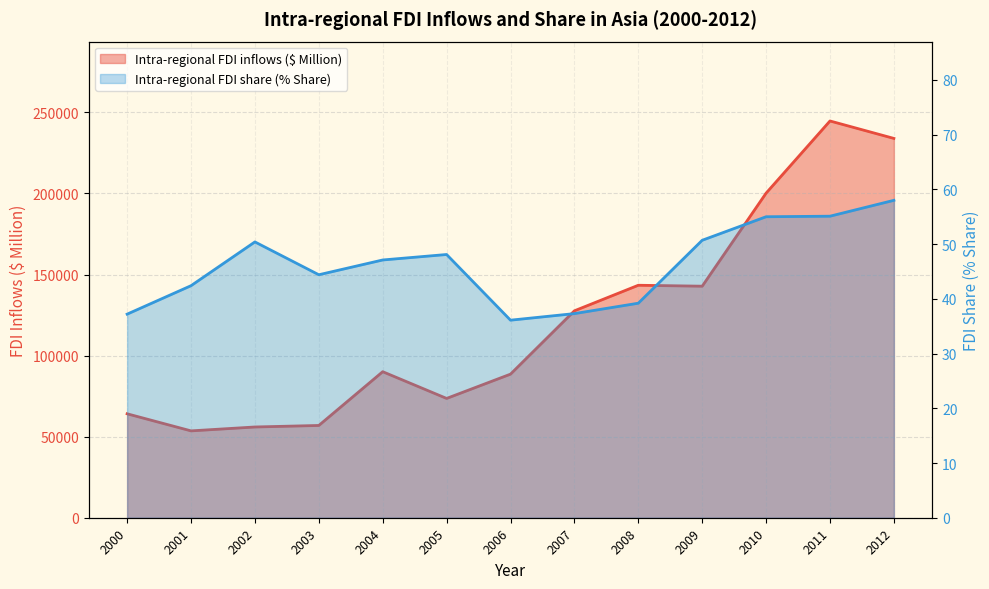

What is the value of the Intra-regional FDI share (% Share) point at the 1st from the left?

37.2